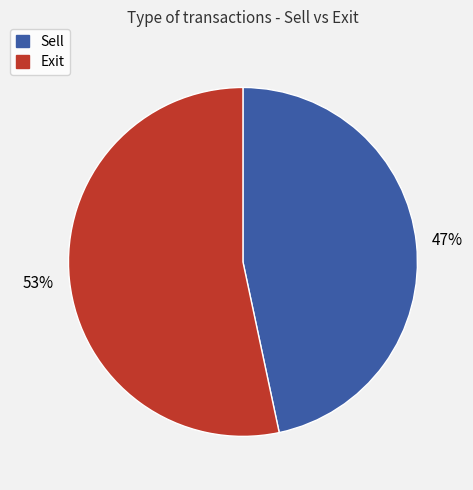

To the nearest percent, what is the combined percentage of Exit and Sell?

100%